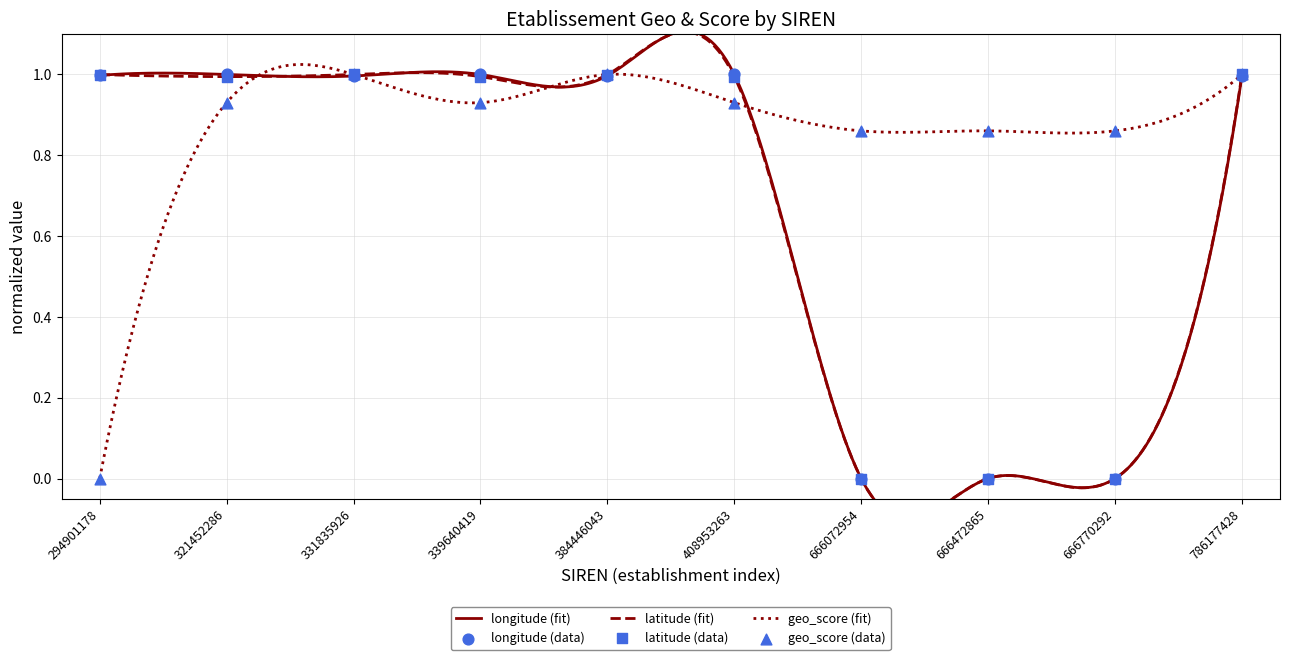

What is the total value across all series at 339640419?

2.9